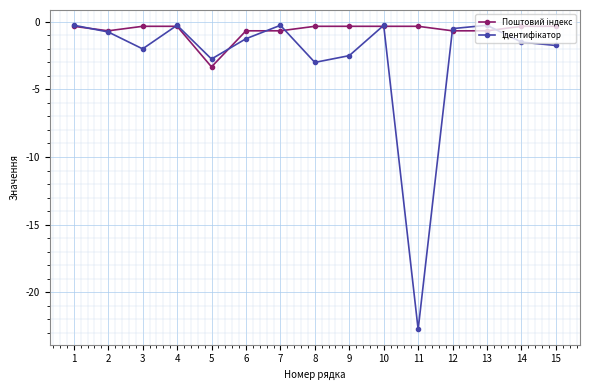

What is the smallest value displayed?

-22.8